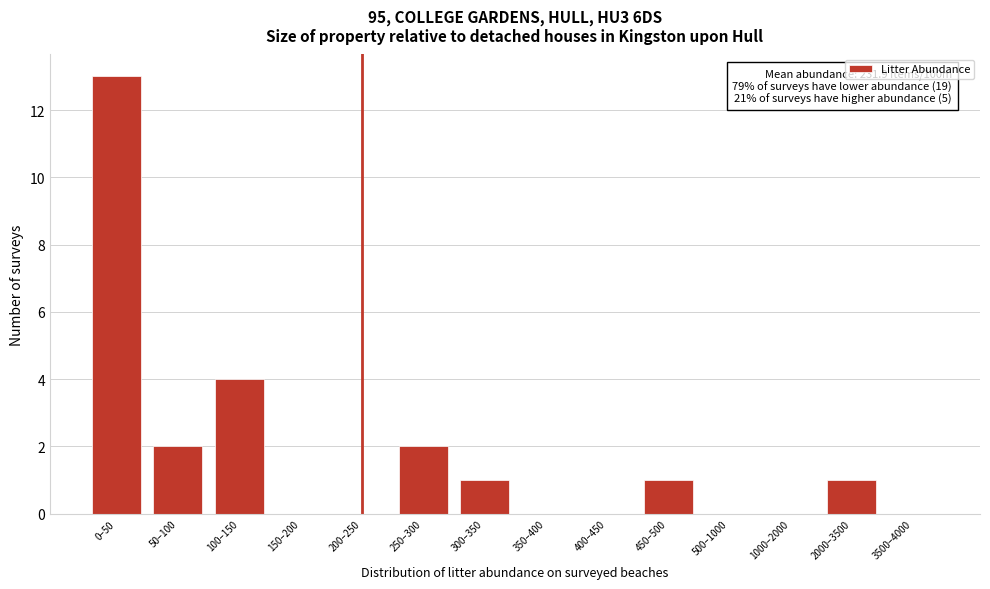

Reading right to left, transcribe all the data shown in this chart.

3500–4000=0	2000–3500=1	1000–2000=0	500–1000=0	450–500=1	400–450=0	350–400=0	300–350=1	250–300=2	200–250=0	150–200=0	100–150=4	50–100=2	0–50=13